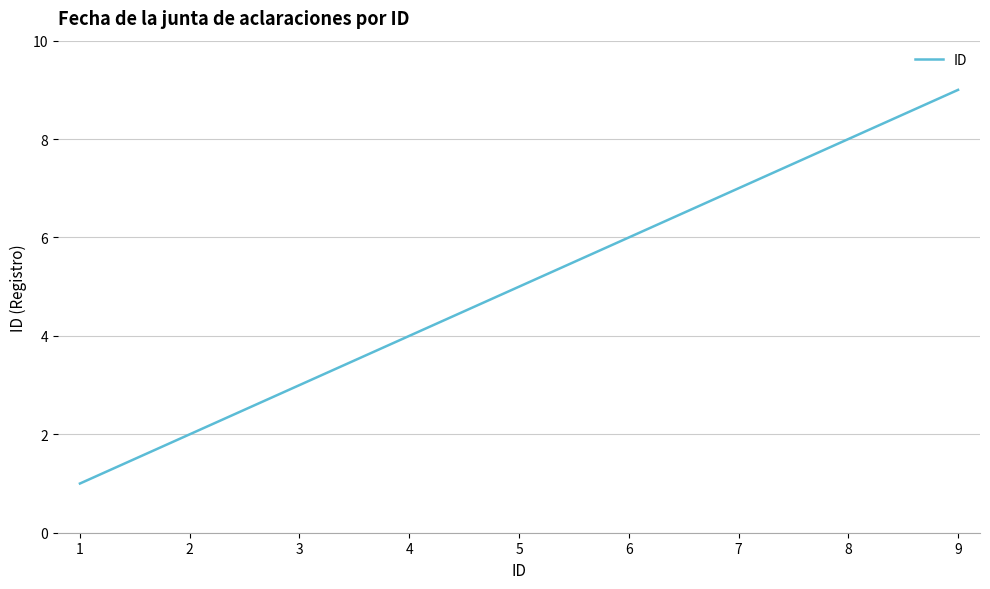

Does the chart display data point markers on the line(s)?

No